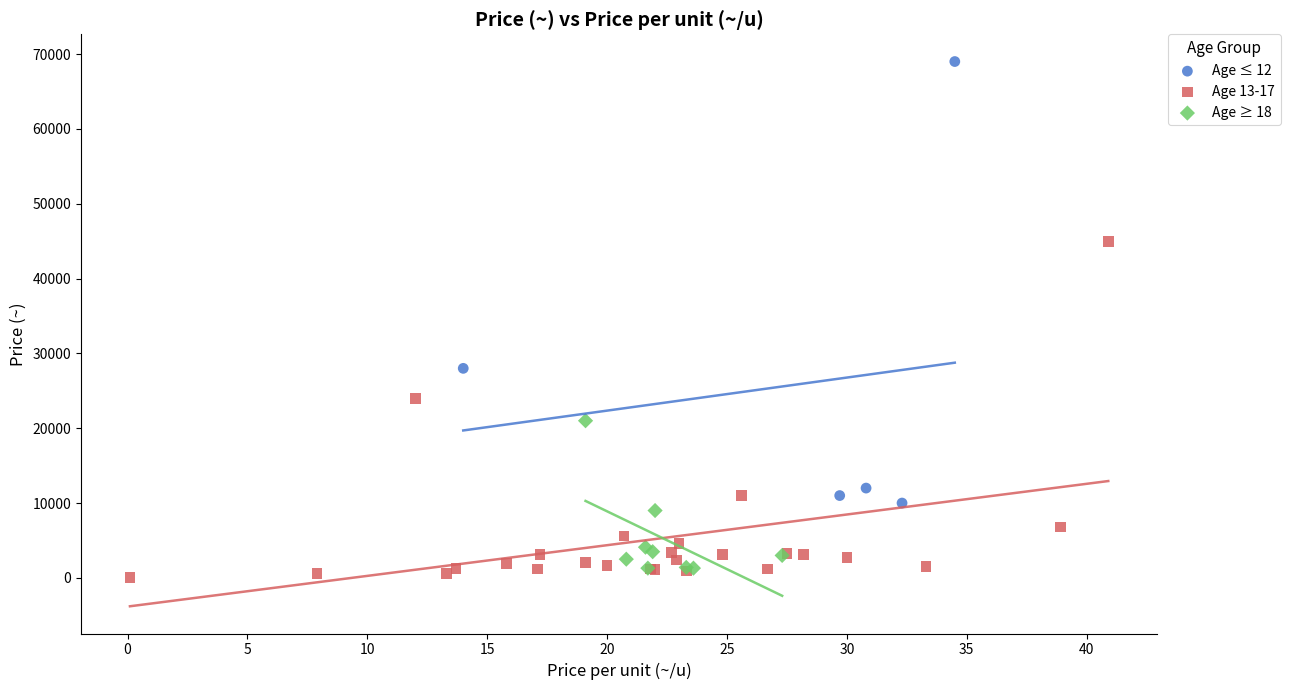

Which series reaches the minimum Y coordinate?

Age 13-17